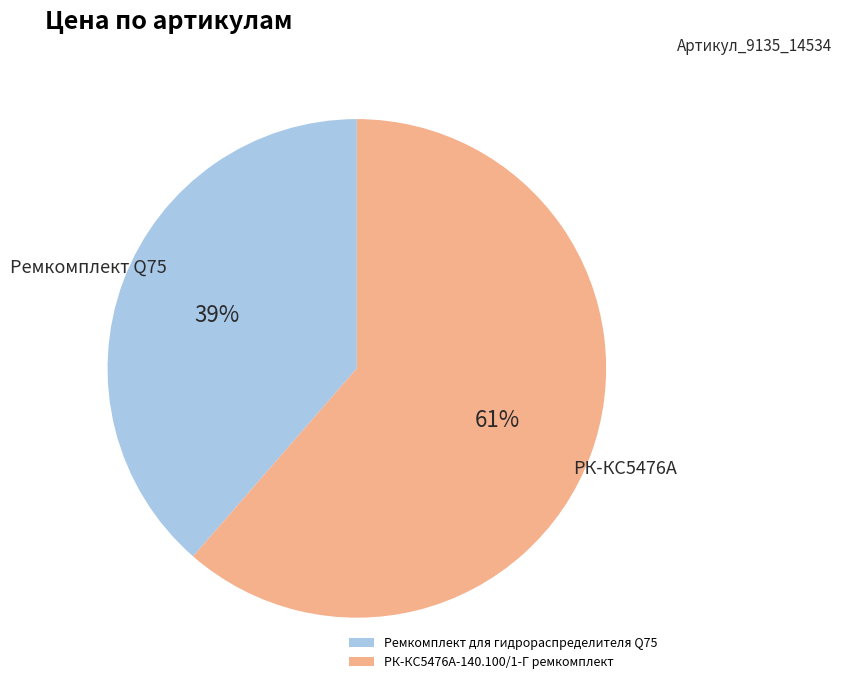

True or false: РК-КС5476А-140.100/1-Г ремкомплект accounts for 70% of the total.

False